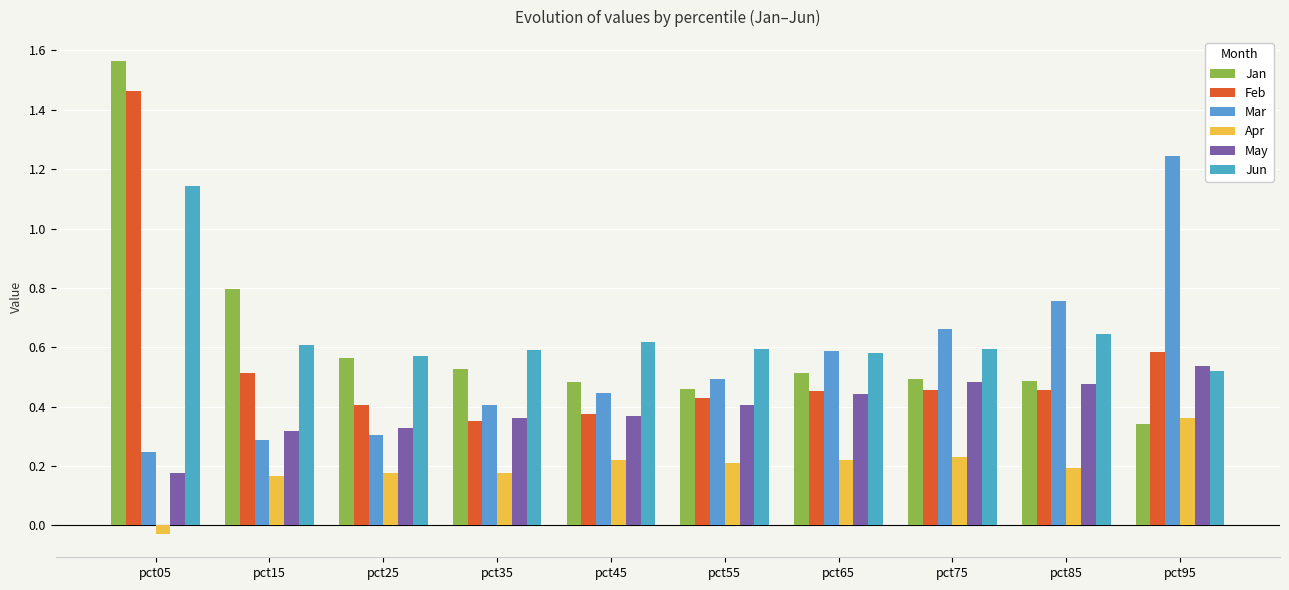

Where is Mar nearest to the value 0?

pct05